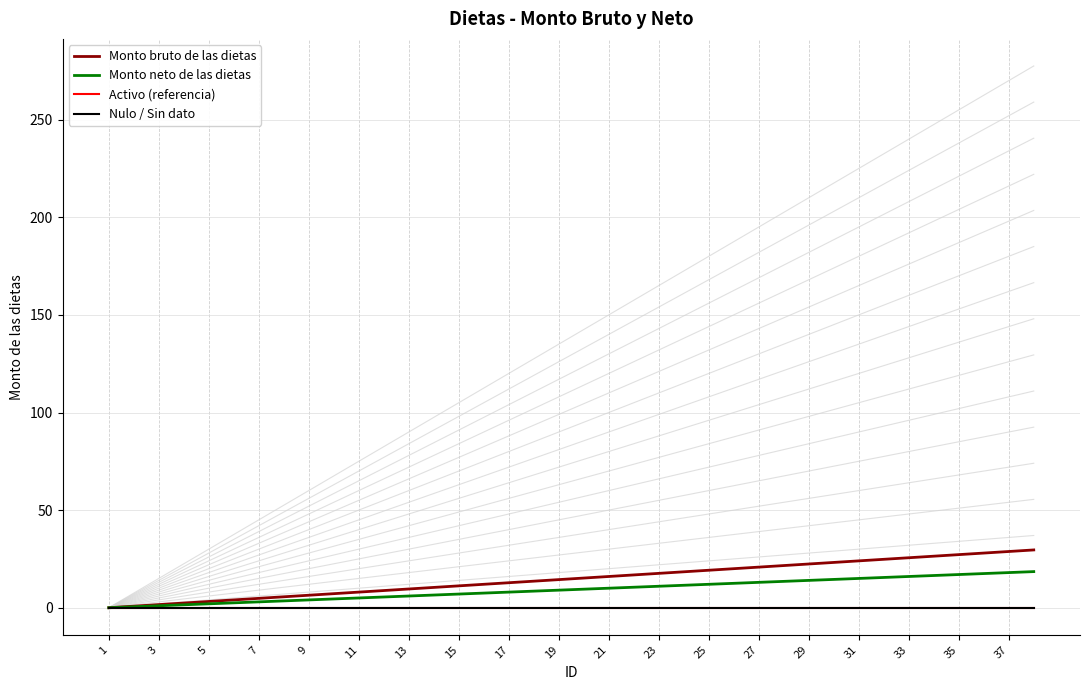

True or false: Monto neto de las dietas and Activo (referencia) cross at least once.

False